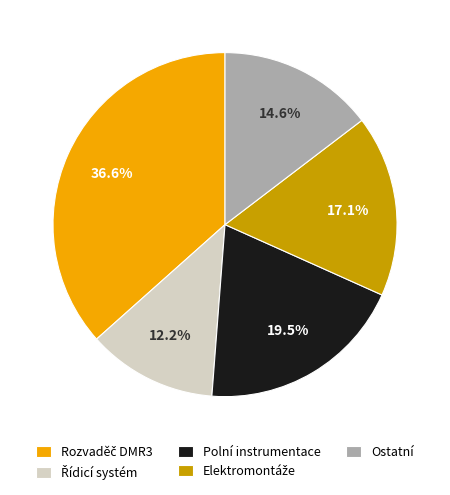

Does any single category account for the majority?

No